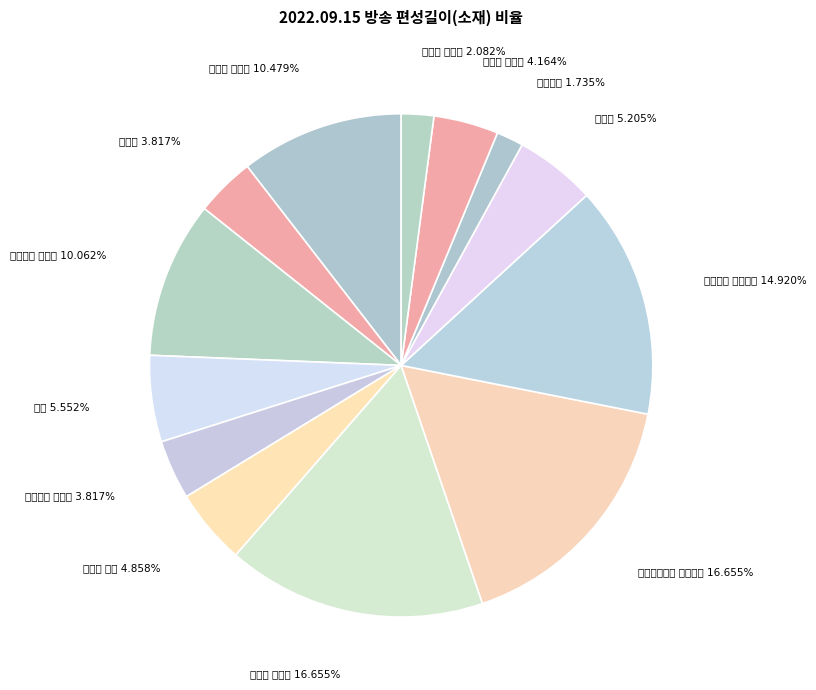

Is there any slice that represents more than half of the pie?

No